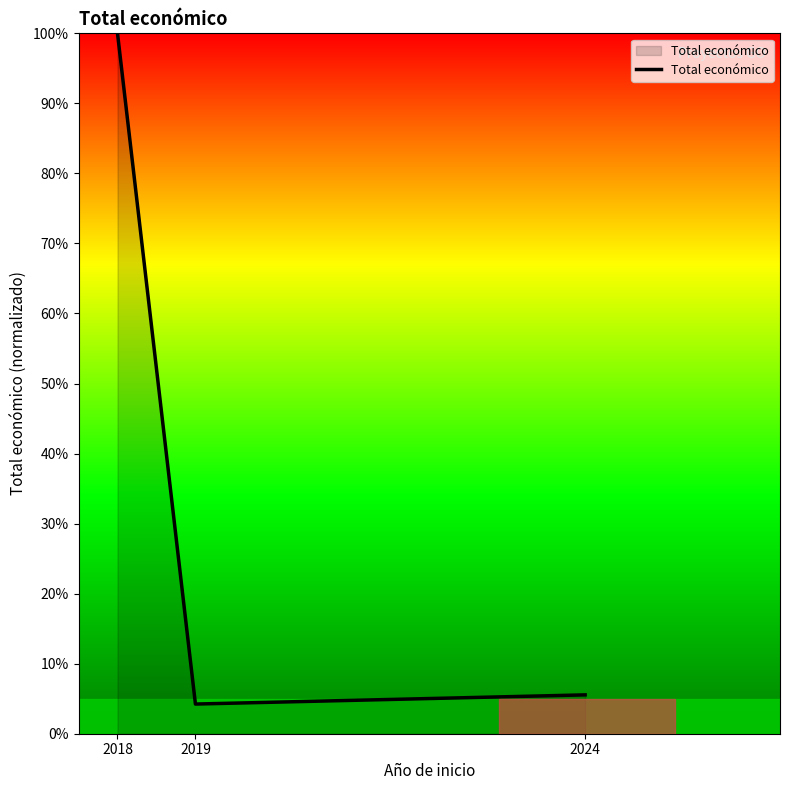

What is the approximate value at 2019?

4.2